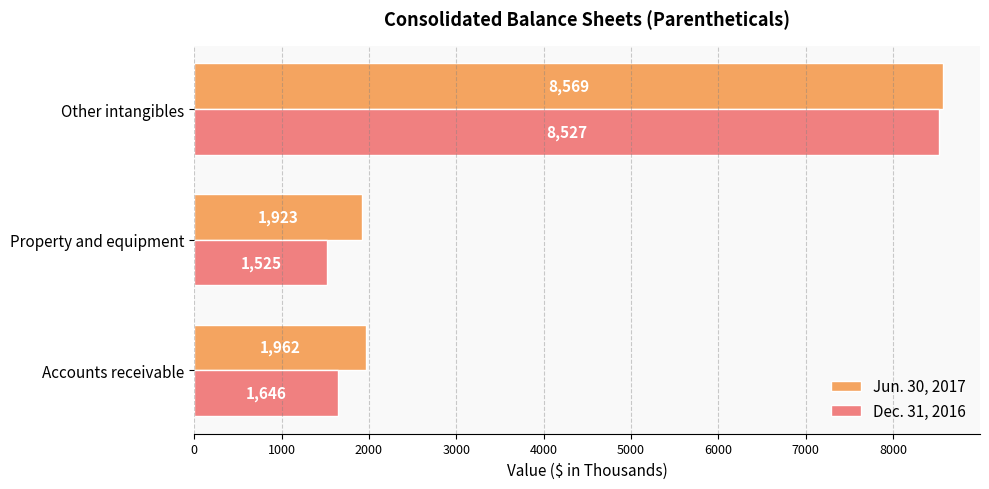

Which series has the largest total across all categories?

Jun. 30, 2017